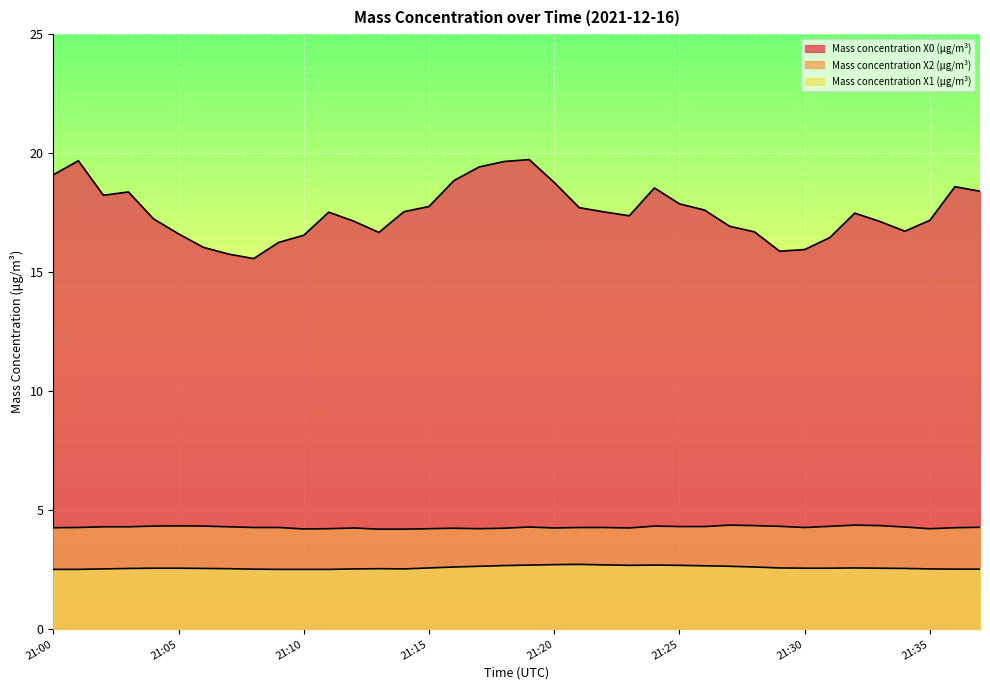

What is the minimum value shown in the chart?

2.5